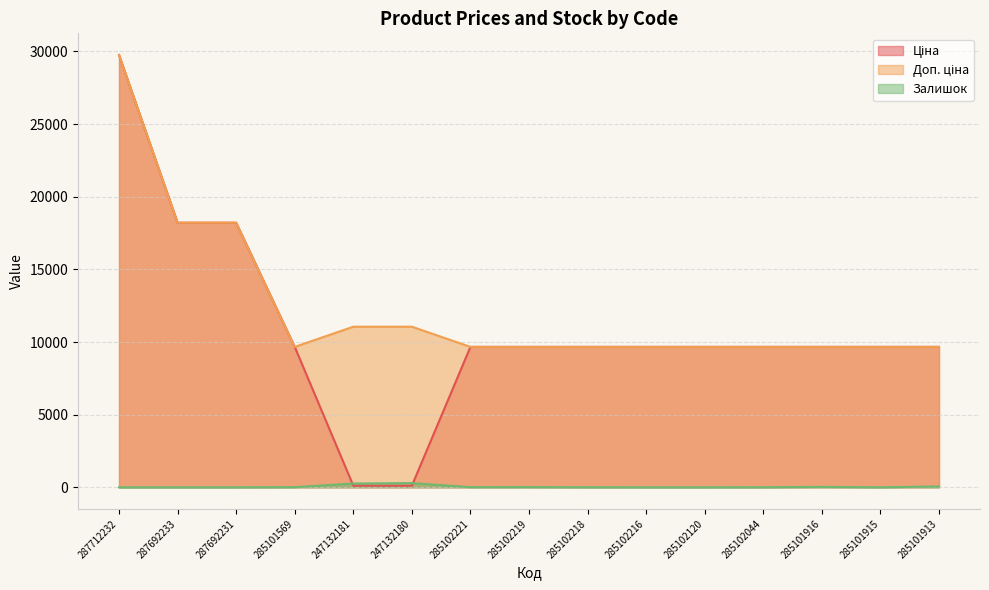

True or false: Доп. ціна and Ціна intersect in this chart.

False